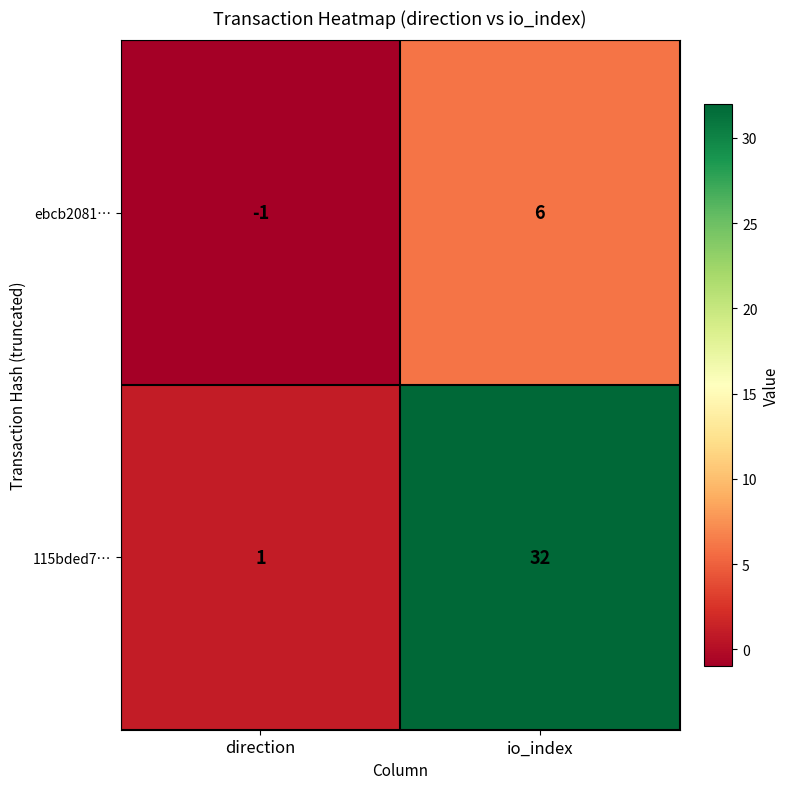

Which series has the largest range (max minus min)?

115bded7…